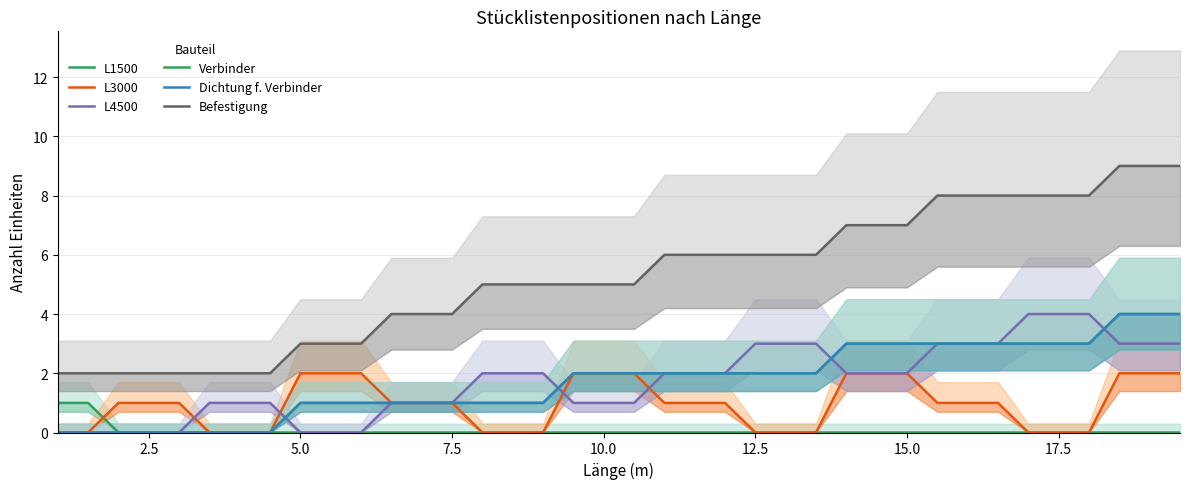

Reading left to right, transcribe all the data shown in this chart.

L1500: 1	1	0	0	0	0	0	0	0	0	0	0	0	0	0	0	0	0	0	0	0	0	0	0	0	0	0	0	0	0	0	0	0	0	0	0	0	0
L3000: 0	0	1	1	1	0	0	0	2	2	2	1	1	1	0	0	0	2	2	2	1	1	1	0	0	0	2	2	2	1	1	1	0	0	0	2	2	2
L4500: 0	0	0	0	0	1	1	1	0	0	0	1	1	1	2	2	2	1	1	1	2	2	2	3	3	3	2	2	2	3	3	3	4	4	4	3	3	3
Verbinder: 0	0	0	0	0	0	0	0	1	1	1	1	1	1	1	1	1	2	2	2	2	2	2	2	2	2	3	3	3	3	3	3	3	3	3	4	4	4
Dichtung f. Verbinder: 0	0	0	0	0	0	0	0	1	1	1	1	1	1	1	1	1	2	2	2	2	2	2	2	2	2	3	3	3	3	3	3	3	3	3	4	4	4
Befestigung: 2	2	2	2	2	2	2	2	3	3	3	4	4	4	5	5	5	5	5	5	6	6	6	6	6	6	7	7	7	8	8	8	8	8	8	9	9	9